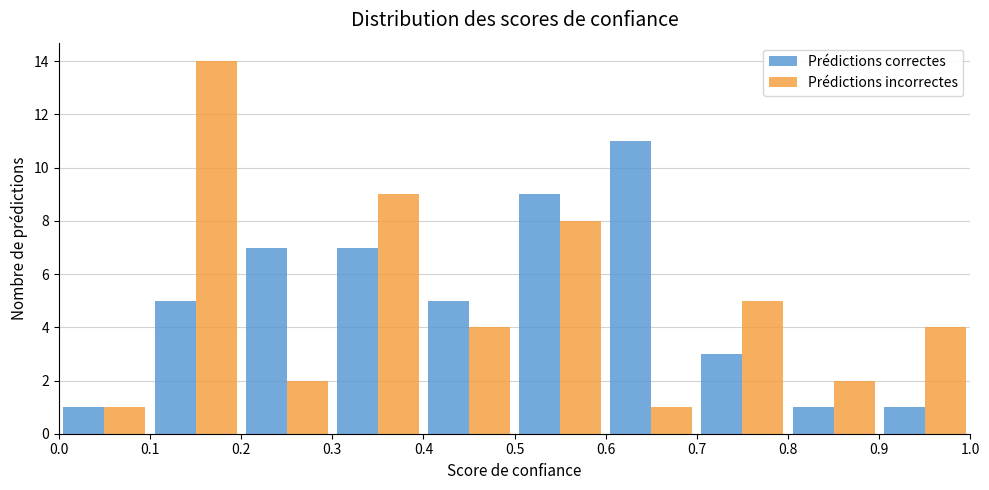

Reading left to right, list every range on the x-axis with the height of the bar of each series over it. The values are not printed on the chart, so give them approximately, as read against the axis.

0.0 to 0.1: Prédictions correctes=1	Prédictions incorrectes=1
0.1 to 0.2: Prédictions correctes=5	Prédictions incorrectes=14
0.2 to 0.3: Prédictions correctes=7	Prédictions incorrectes=2
0.3 to 0.4: Prédictions correctes=7	Prédictions incorrectes=9
0.4 to 0.5: Prédictions correctes=5	Prédictions incorrectes=4
0.5 to 0.6: Prédictions correctes=9	Prédictions incorrectes=8
0.6 to 0.7: Prédictions correctes=11	Prédictions incorrectes=1
0.7 to 0.8: Prédictions correctes=3	Prédictions incorrectes=5
0.8 to 0.9: Prédictions correctes=1	Prédictions incorrectes=2
0.9 to 1.0: Prédictions correctes=1	Prédictions incorrectes=4